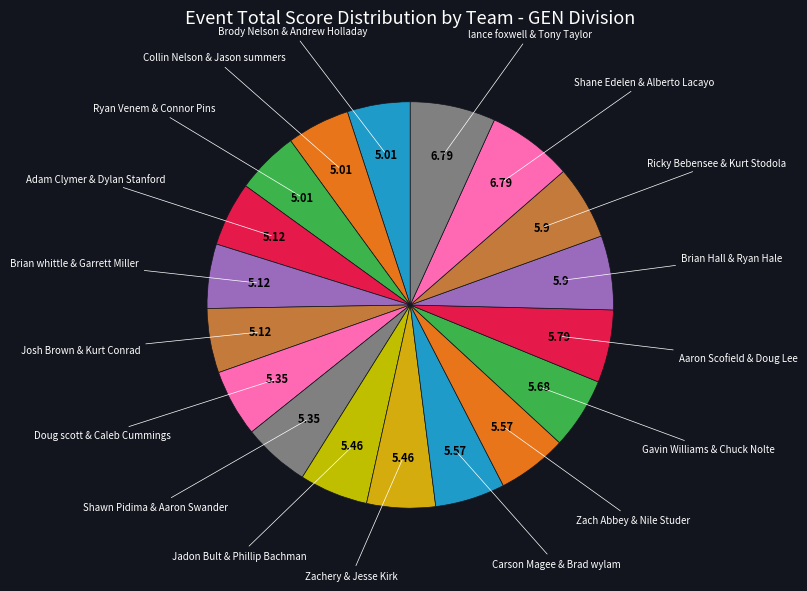

How many slices are in this pie chart?

18